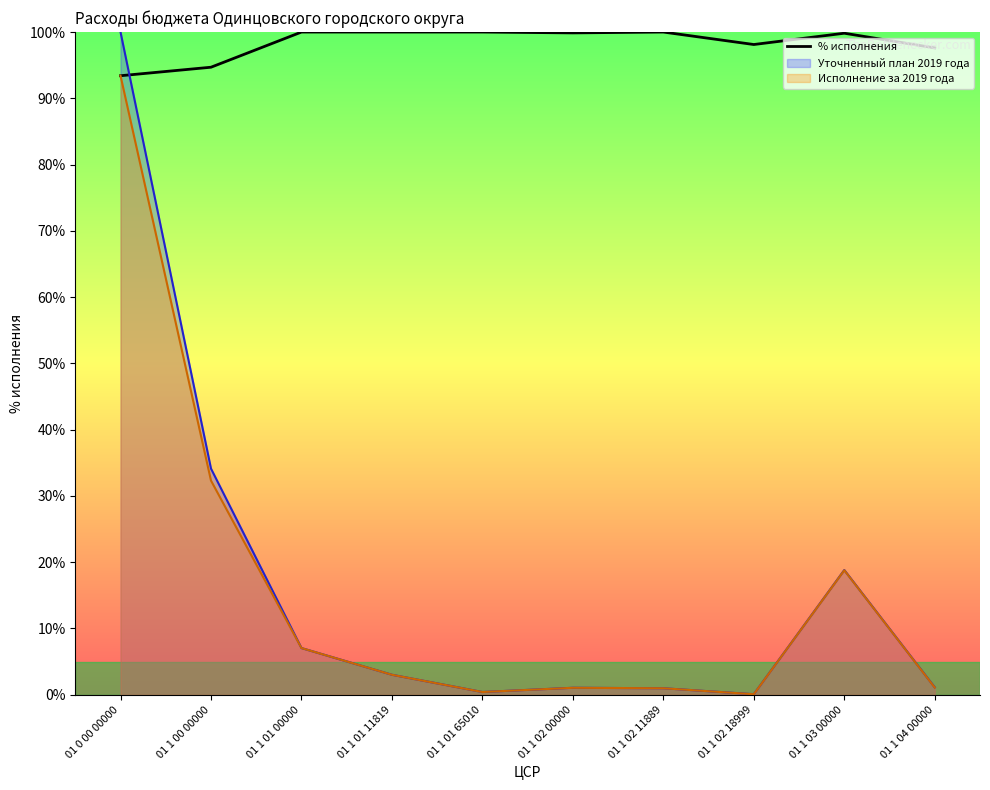

Reading left to right, extract all data points from this chart.

01 0 00 00000=93.4	01 1 00 00000=94.7	01 1 01 00000=100.0	01 1 01 11819=100.0	01 1 01 65010=100.0	01 1 02 00000=99.9	01 1 02 11889=100.0	01 1 02 18999=98.1	01 1 03 00000=99.8	01 1 04 00000=97.6